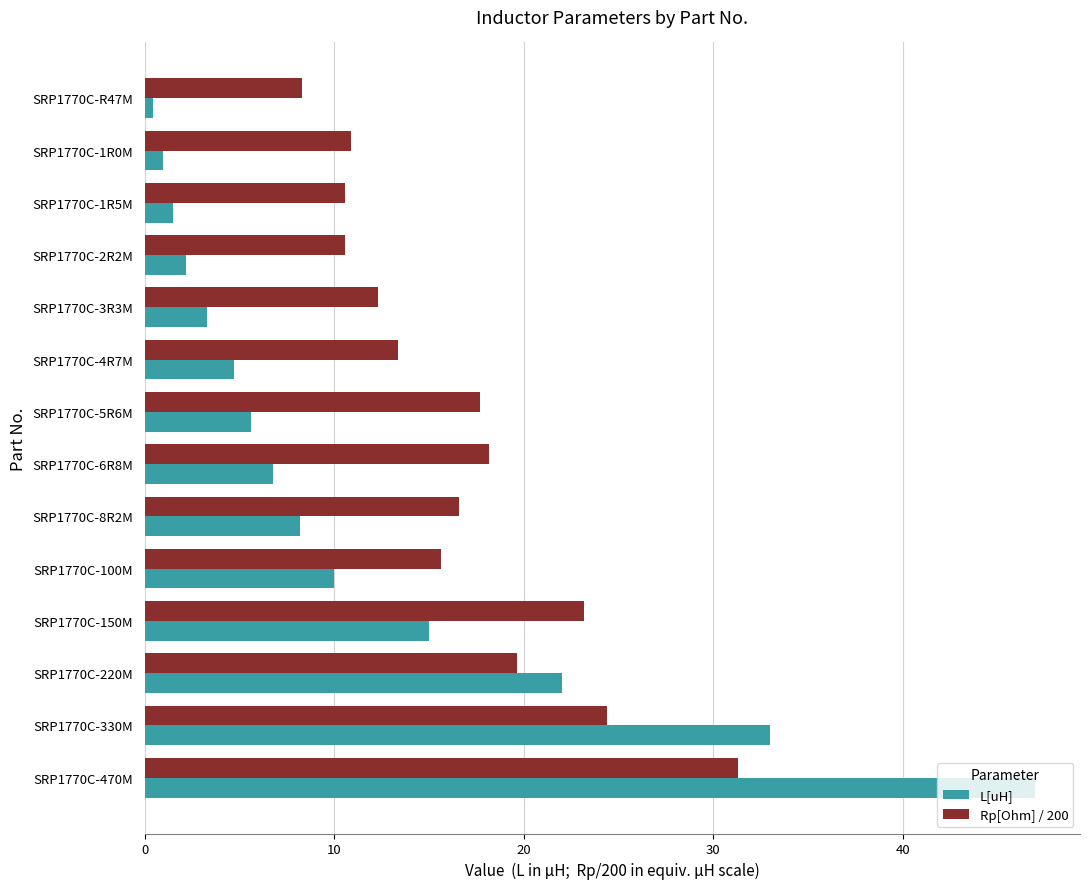

Which category has the highest value in the L[uH] series?

SRP1770C-470M